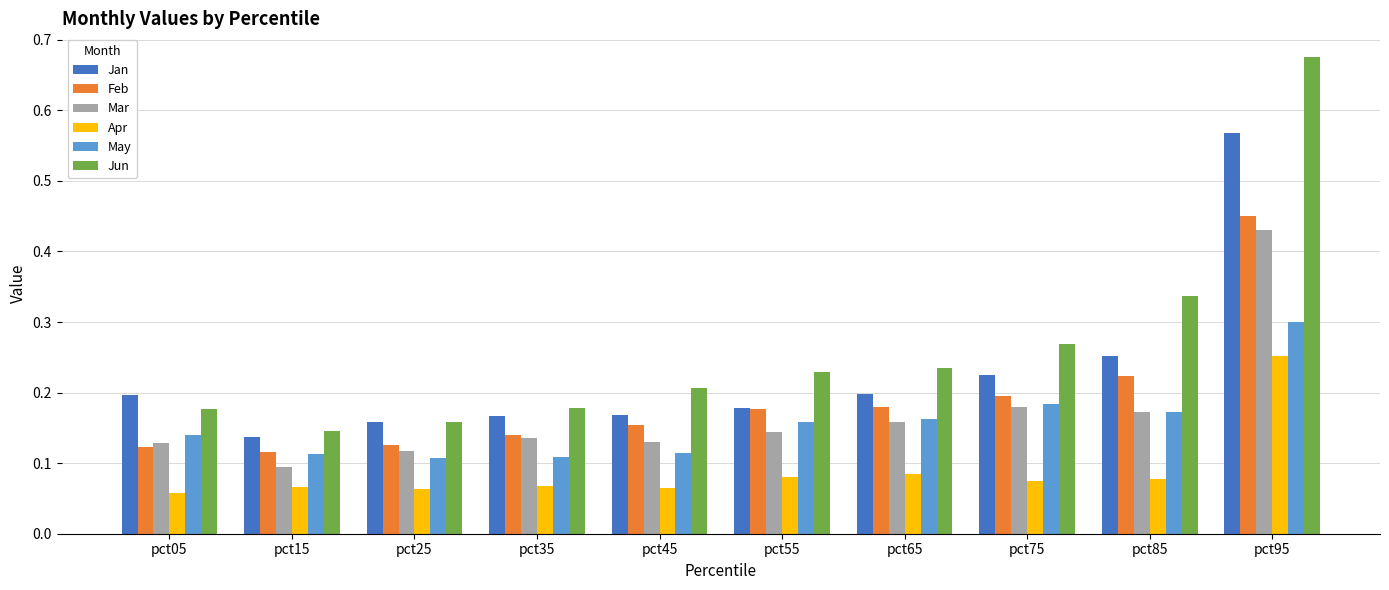

At which label does Jan reach its peak?

pct95